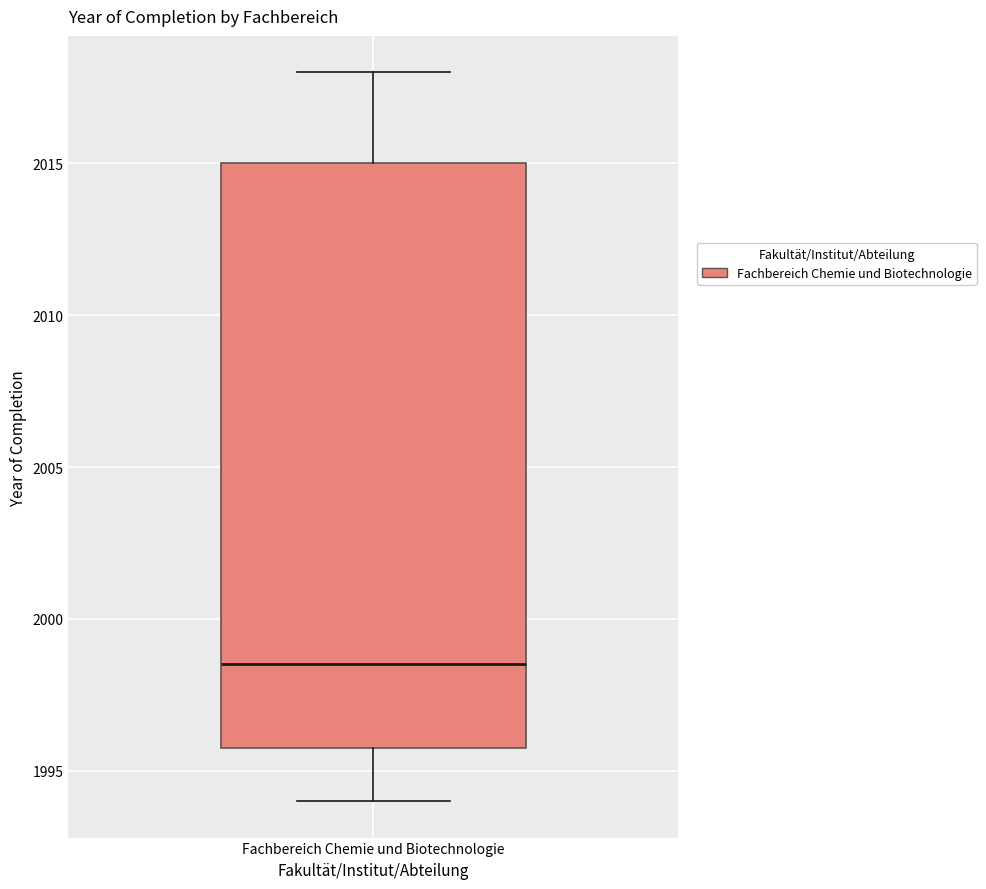

Read this box plot against the y-axis: the position of the median line, the range covered by the box, and the ends of both whiskers. The values are not printed on the chart, so give them approximately, as read against the axis.

median 1998.5, box 1996.0 to 2015.0, whiskers 1994.0 to 2018.0